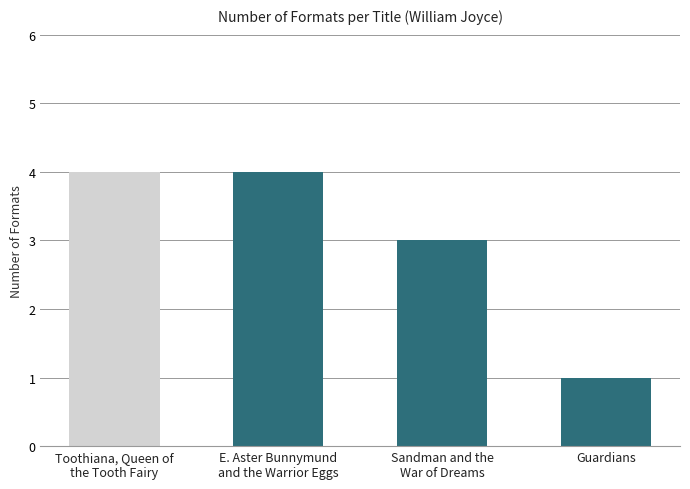

What is the smallest value displayed?

1